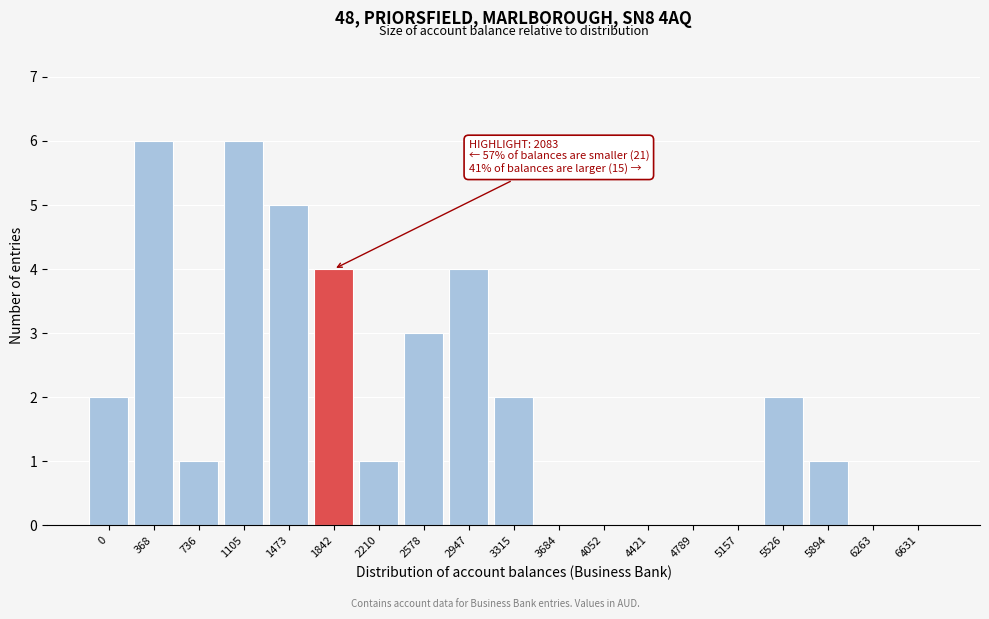

Reading left to right, what are all the values shown in this chart?

0=2	368=6	736=1	1105=6	1473=5	1842=4	2210=1	2578=3	2947=4	3315=2	3684=0	4052=0	4421=0	4789=0	5157=0	5526=2	5894=1	6263=0	6631=0